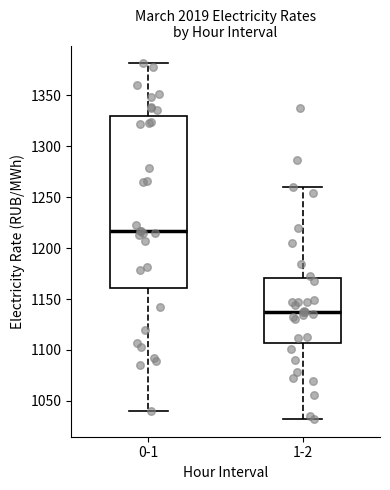

Reading left to right, transcribe this box plot: for each box, give where its median line is, the range the box spans, and where its two whiskers end, as read against the y-axis. The values are not printed on the chart, so give them approximately, as read against the axis.

0-1: median 1215, box 1160 to 1330, whiskers 1040 to 1380
1-2: median 1140, box 1105 to 1170, whiskers 1030 to 1260